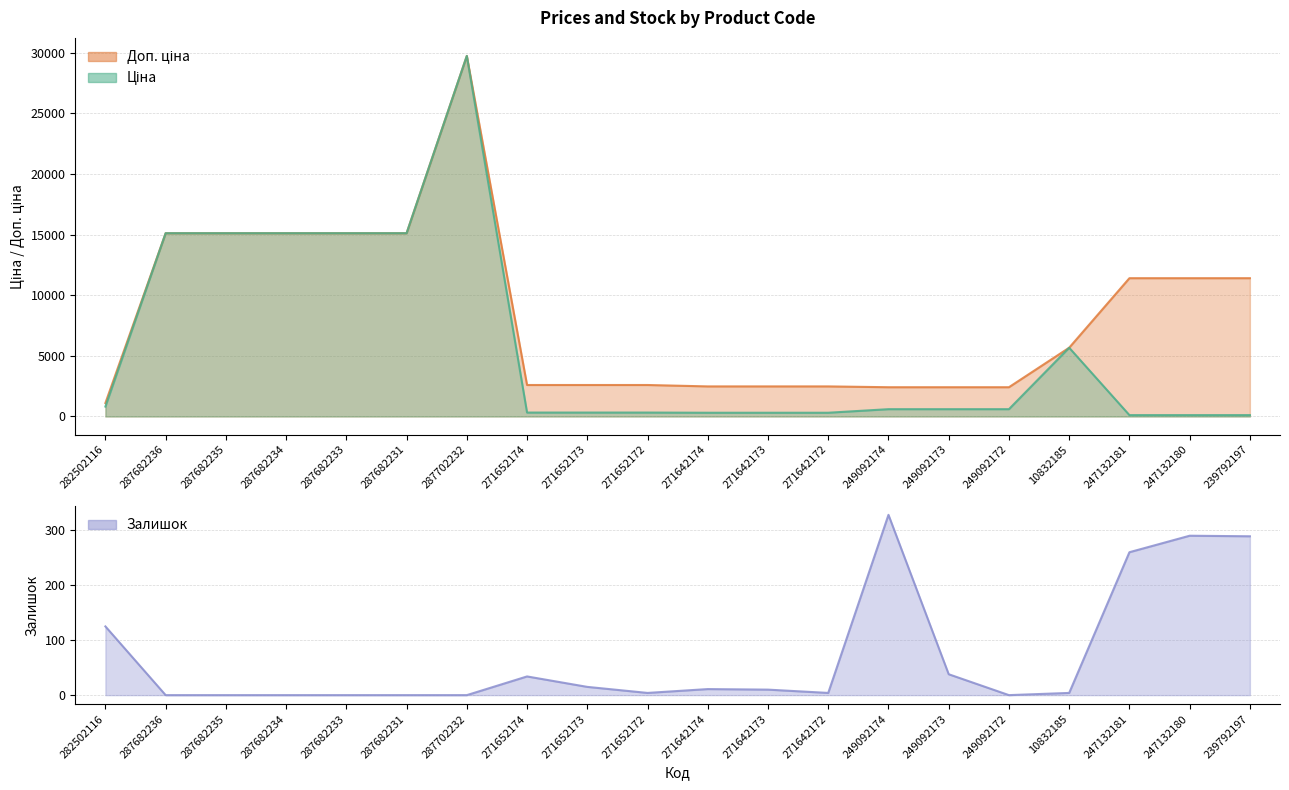

Between 271652173 and 247132180, which is larger?

247132180